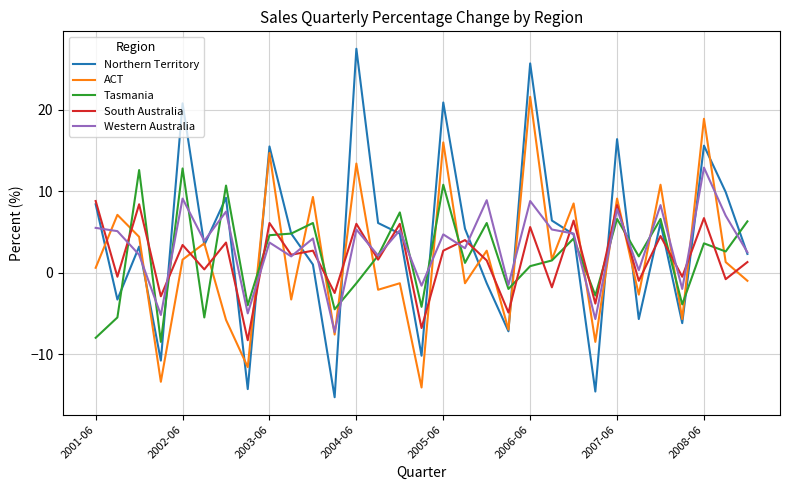

What are all the series names shown in the legend?

Northern Territory, ACT, Tasmania, South Australia, Western Australia